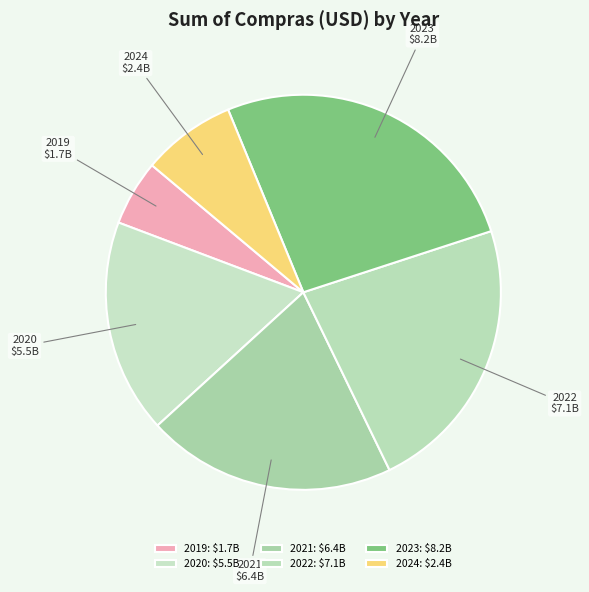

What is the smallest slice in the pie chart?

2019